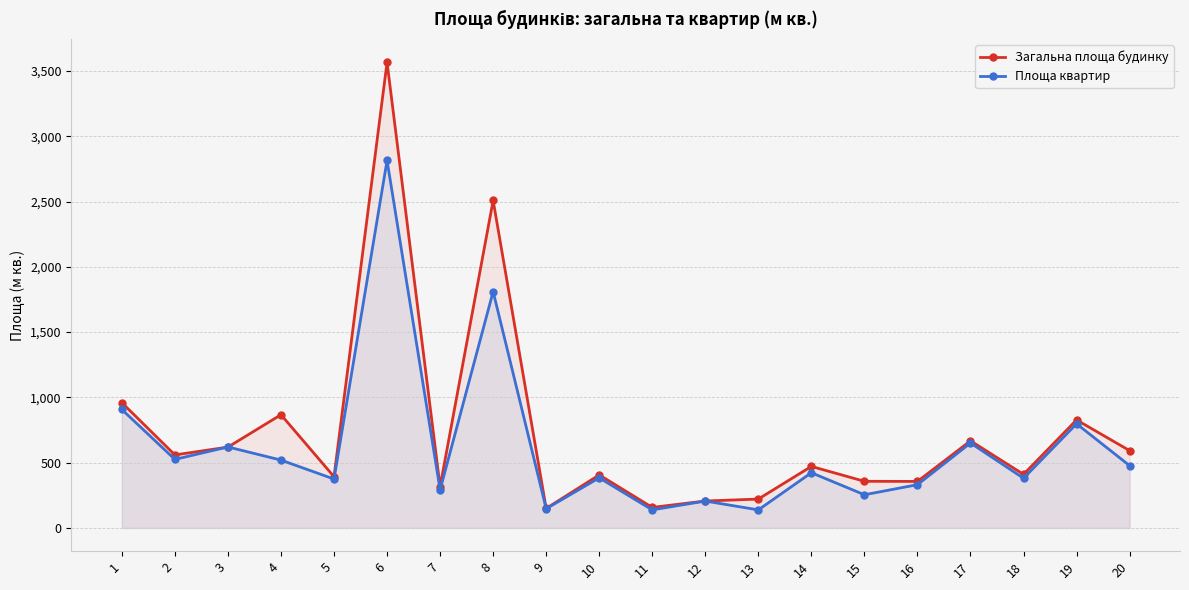

What is the difference between the maximum and minimum values in the Загальна площа будинку series?

3417.0